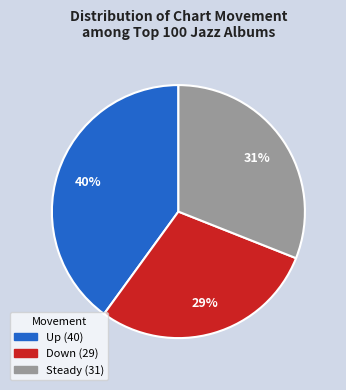

To the nearest percent, what is the average slice percentage?

33%